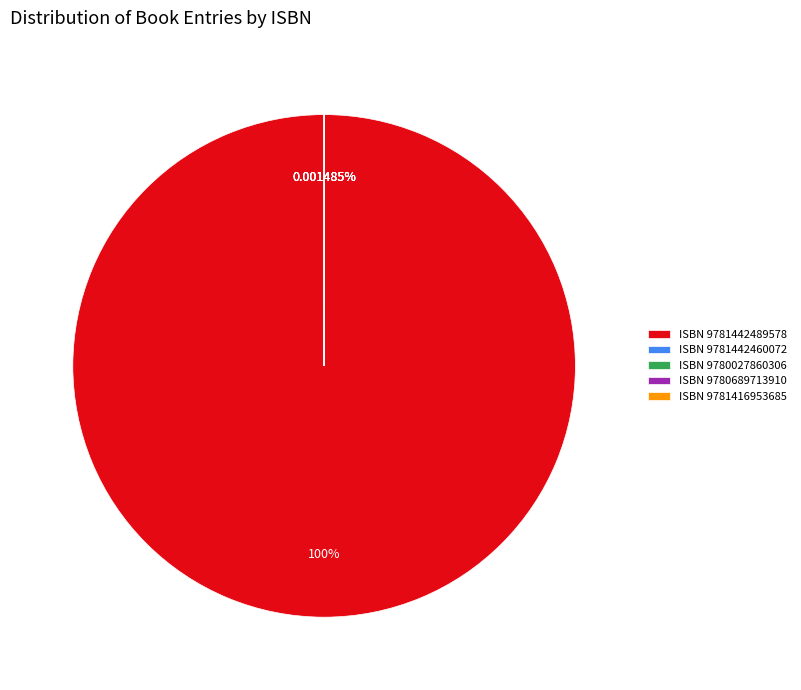

Count the number of slices in the pie.

5